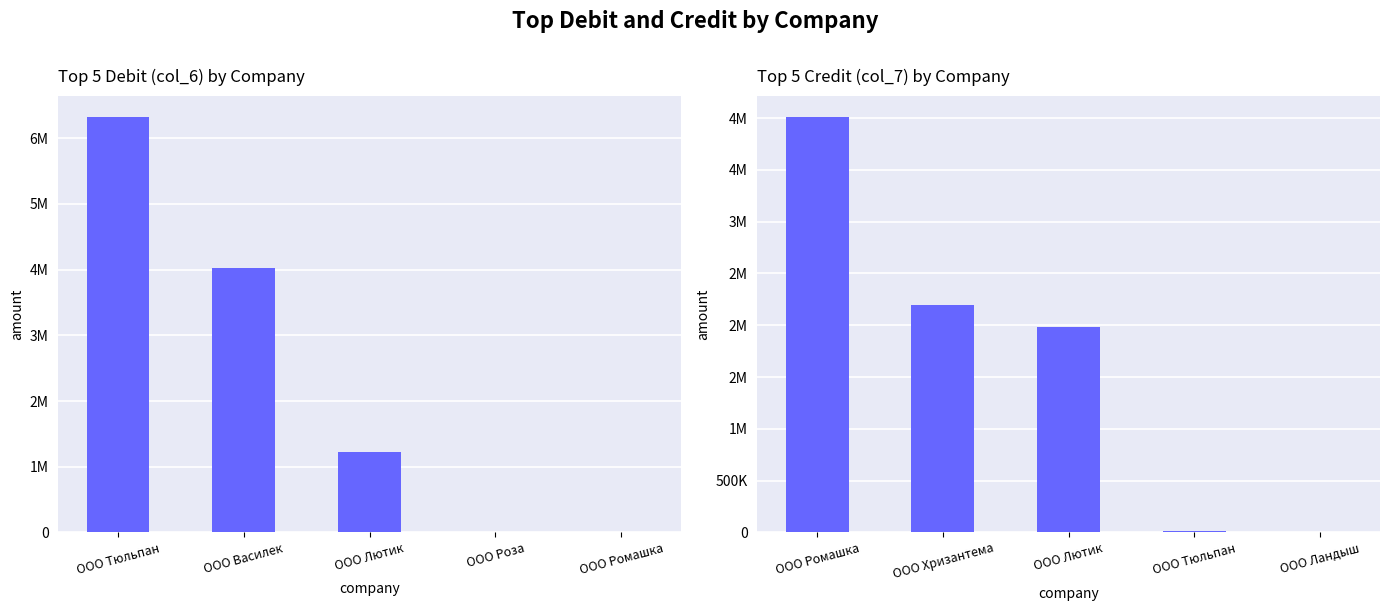

How many bars are there in total?

10